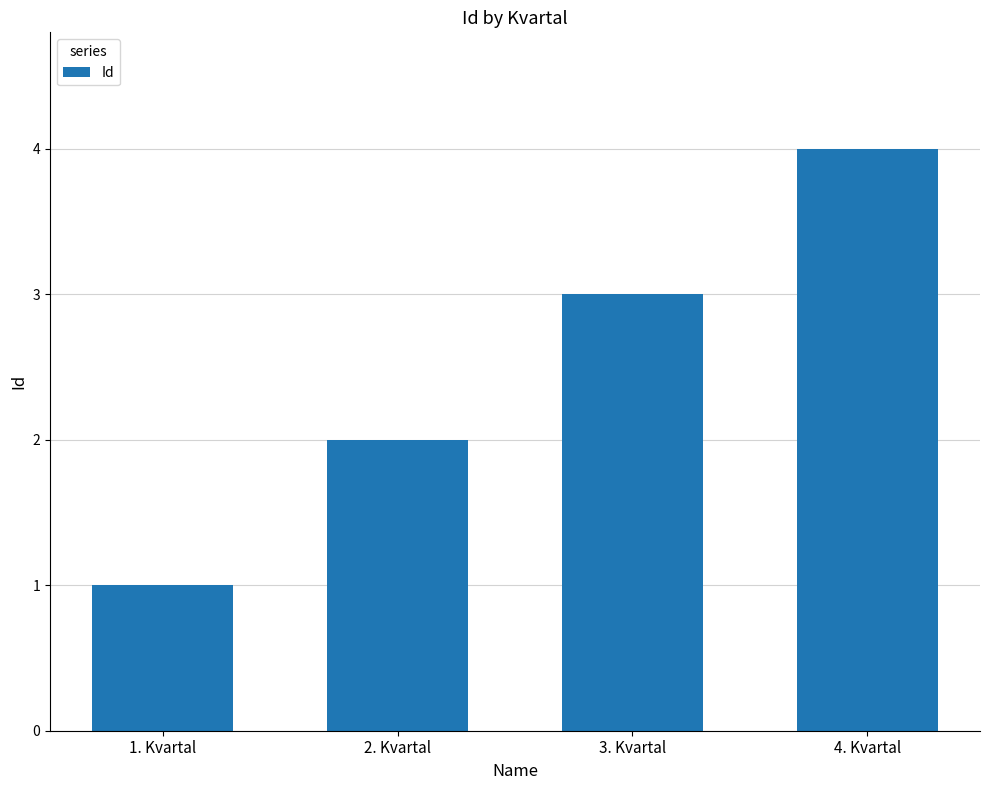

How many distinct data groups are displayed?

1